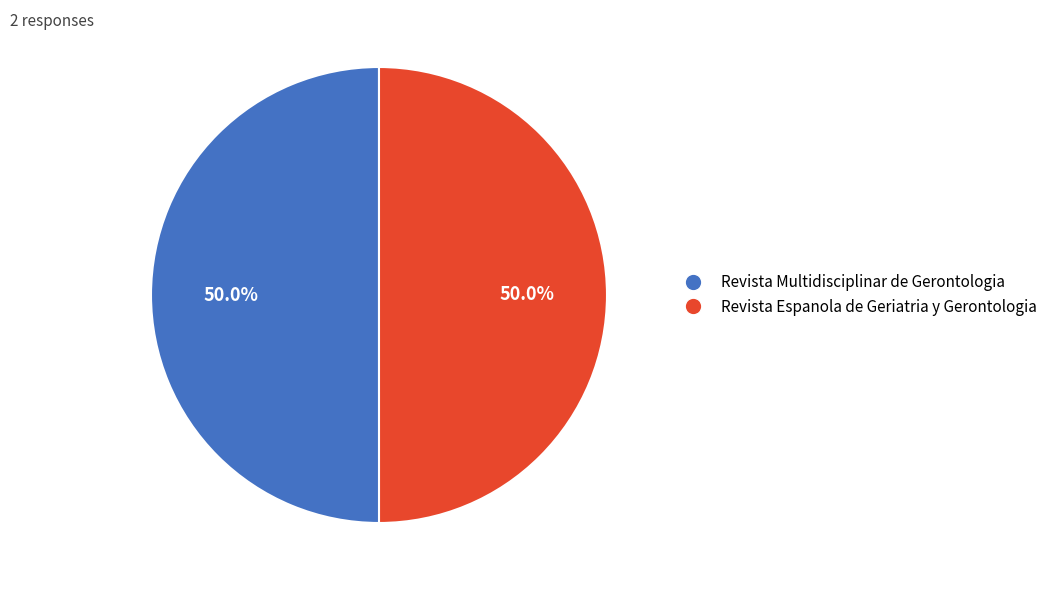

What percentage is the Revista Multidisciplinar de Gerontologia slice, to the nearest percent?

50%